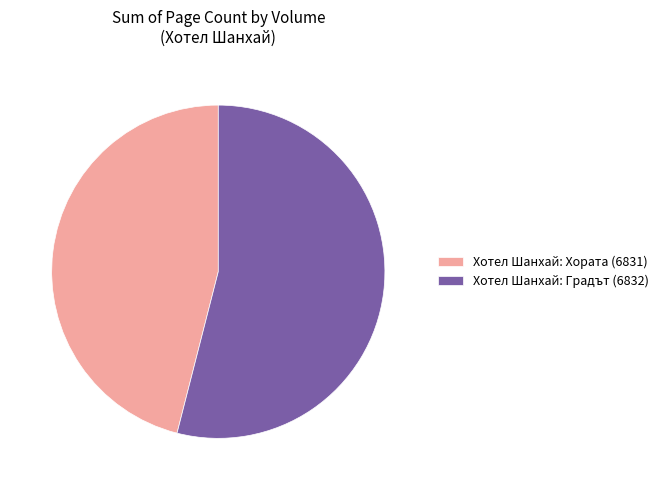

Rank the categories by value from highest to lowest.

Хотел Шанхай: Градът (6832), Хотел Шанхай: Хората (6831)